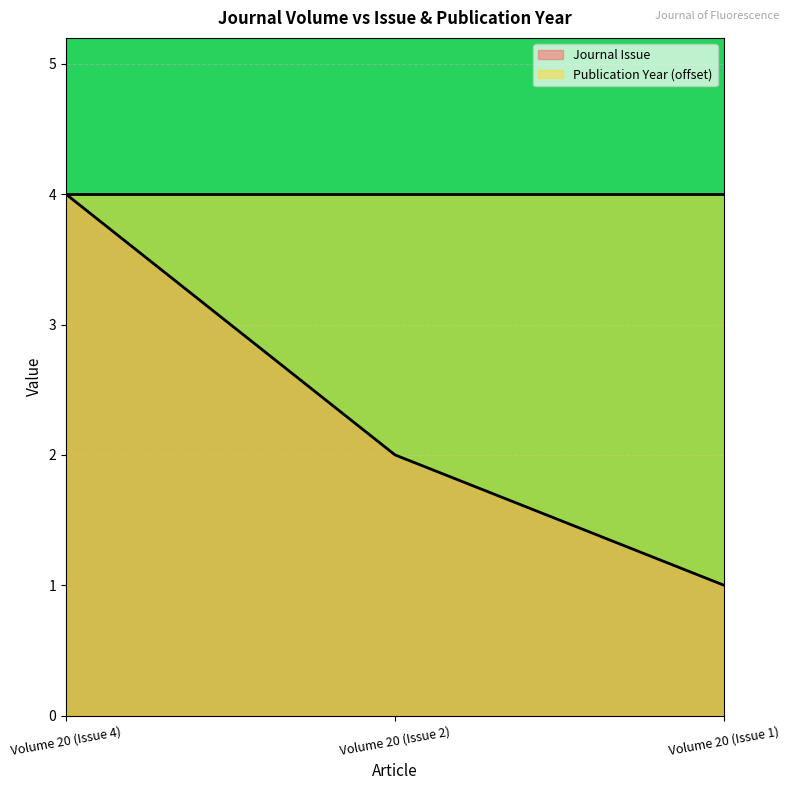

What is the sum of all values?

7